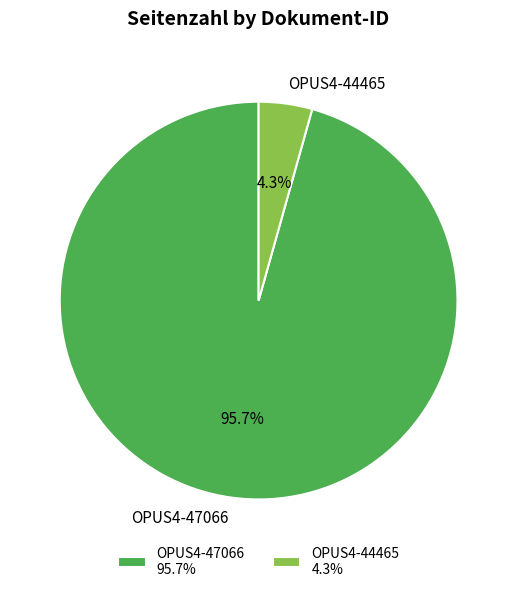

Which slice is the largest?

OPUS4-47066